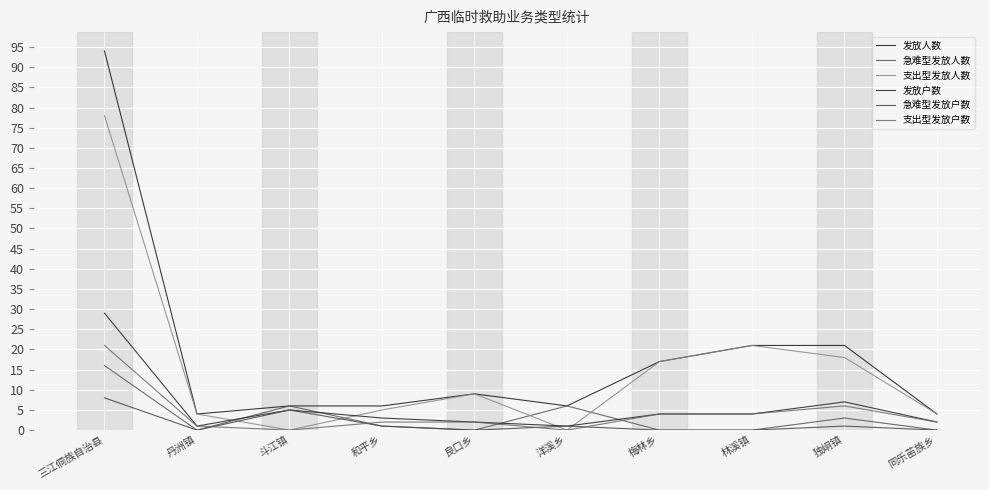

True or false: 支出型发放人数 and 发放人数 cross at least once.

False